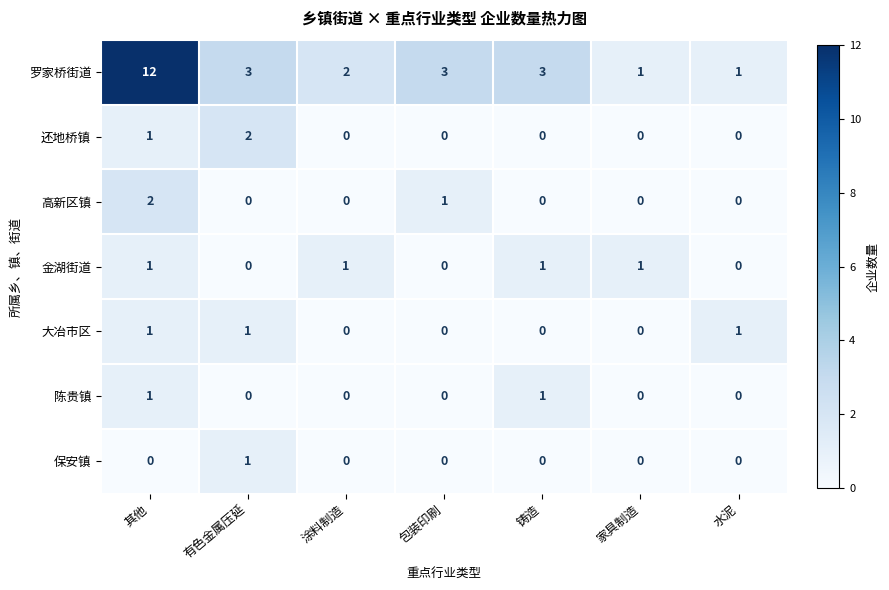

What is the greatest value displayed?

12